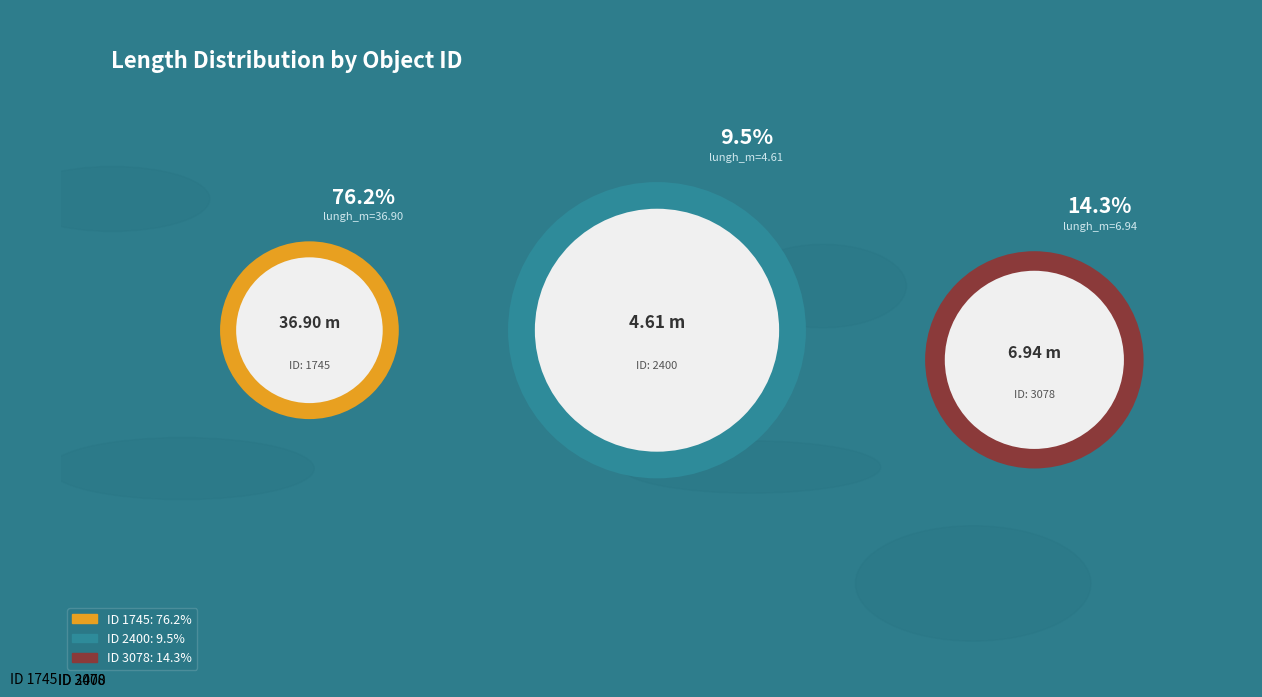

Which category has the biggest portion of the pie?

1745